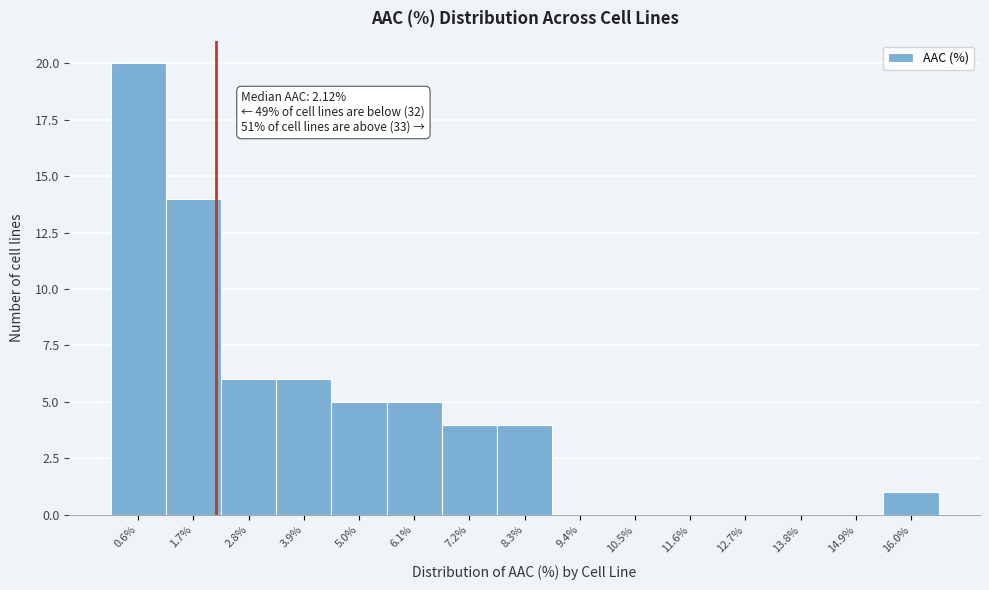

Which range on the x-axis has the tallest bar?

0.0 to 1.2